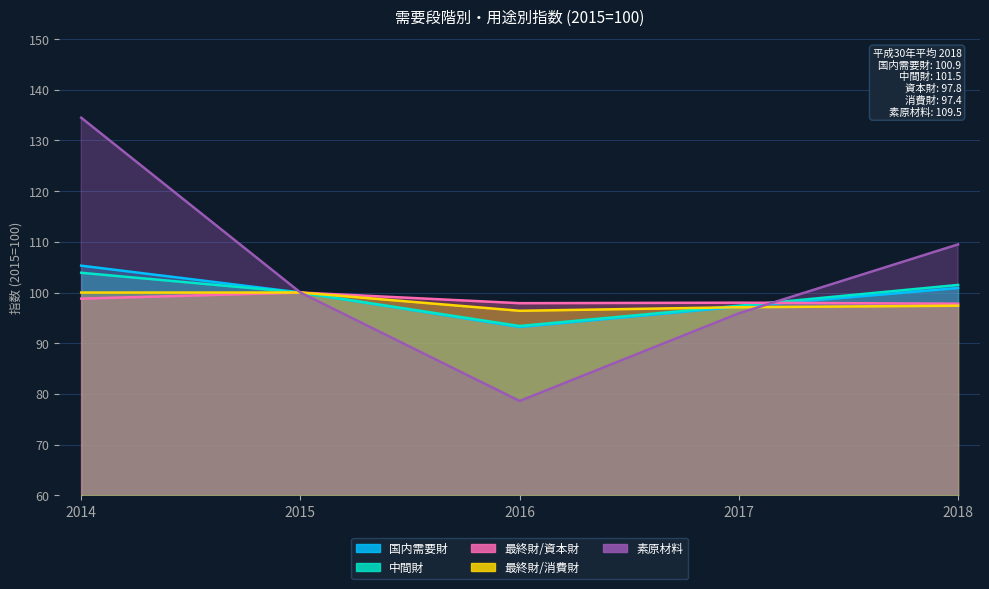

What is the value of the 国内需要財 point at the 1st from the left?

105.3